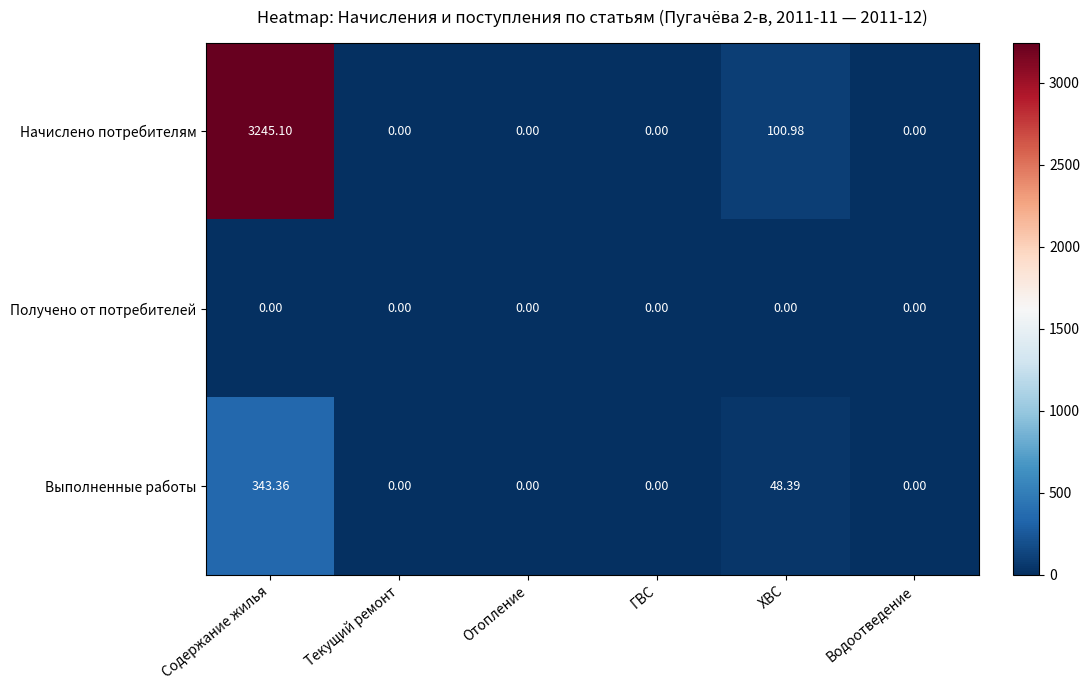

Rank the series by their maximum value, from highest to lowest.

Начислено потребителям, Выполненные работы, Получено от потребителей